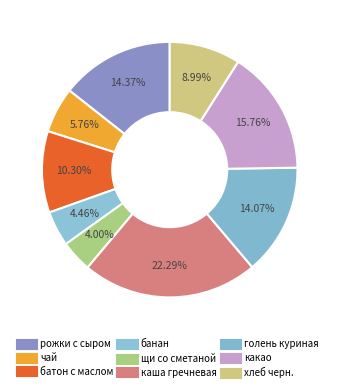

To the nearest percent, what percentage of the pie is щи со сметаной?

4%